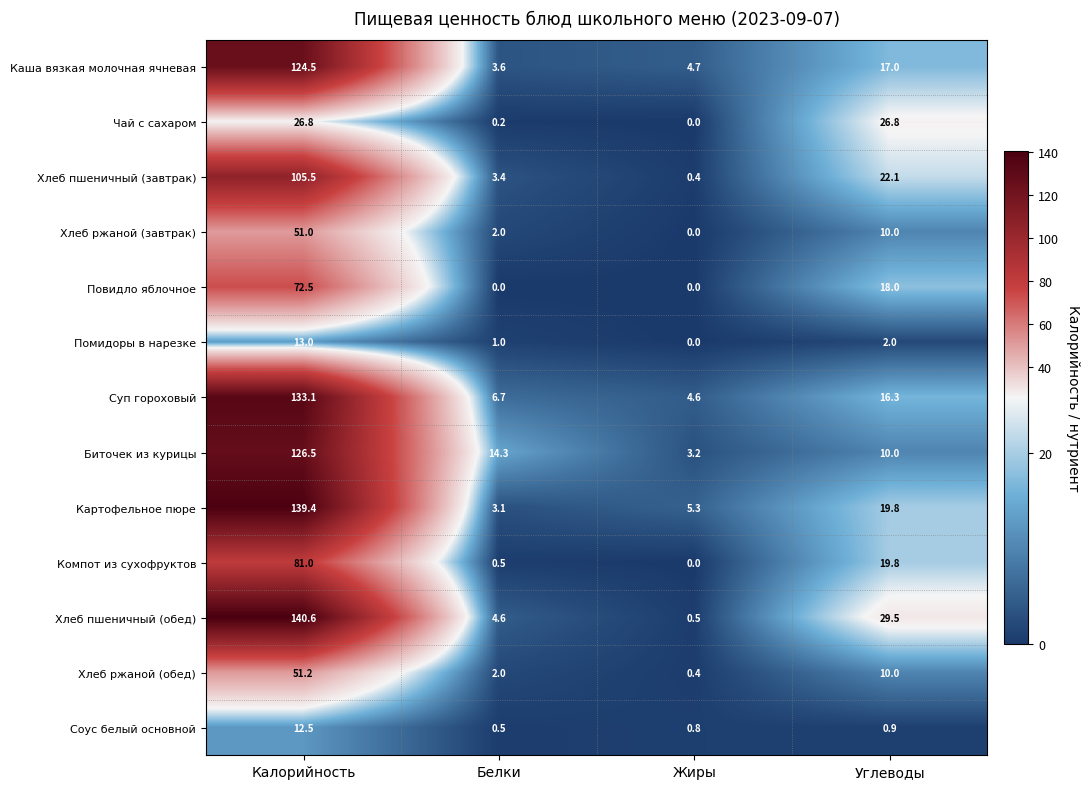

How many distinct data groups are displayed?

13